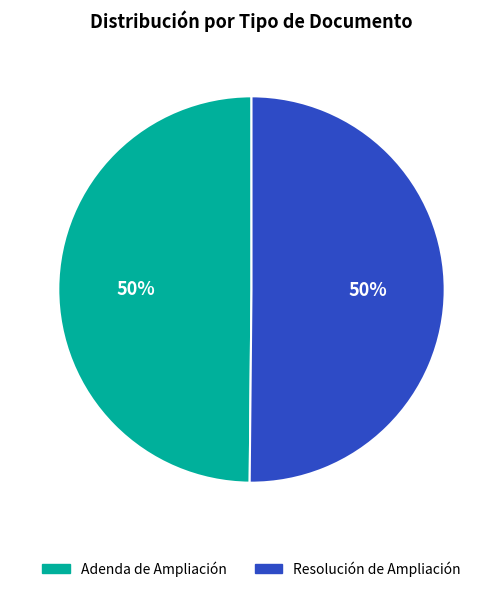

To the nearest percent, what percentage of the pie is Resolución de Ampliación?

50%